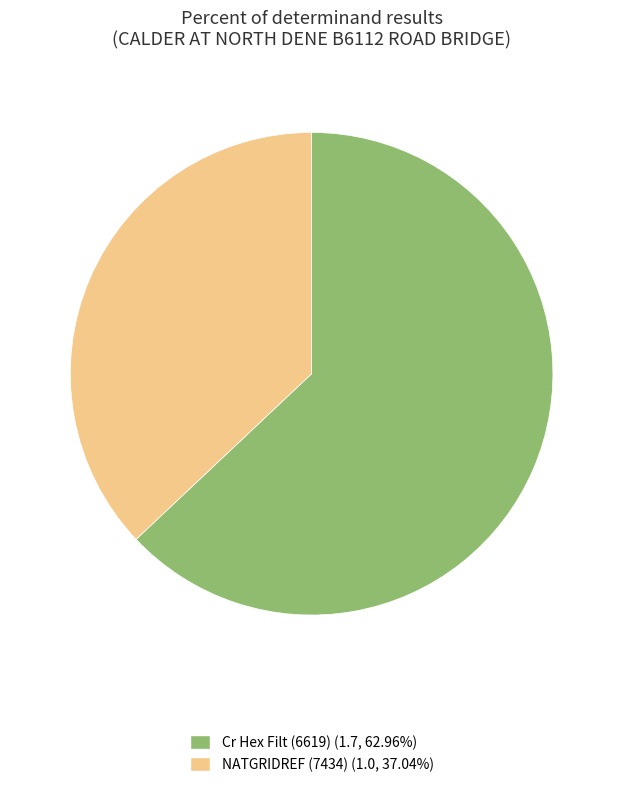

Rank the categories by value from lowest to highest.

NATGRIDREF (7434), Cr Hex Filt (6619)